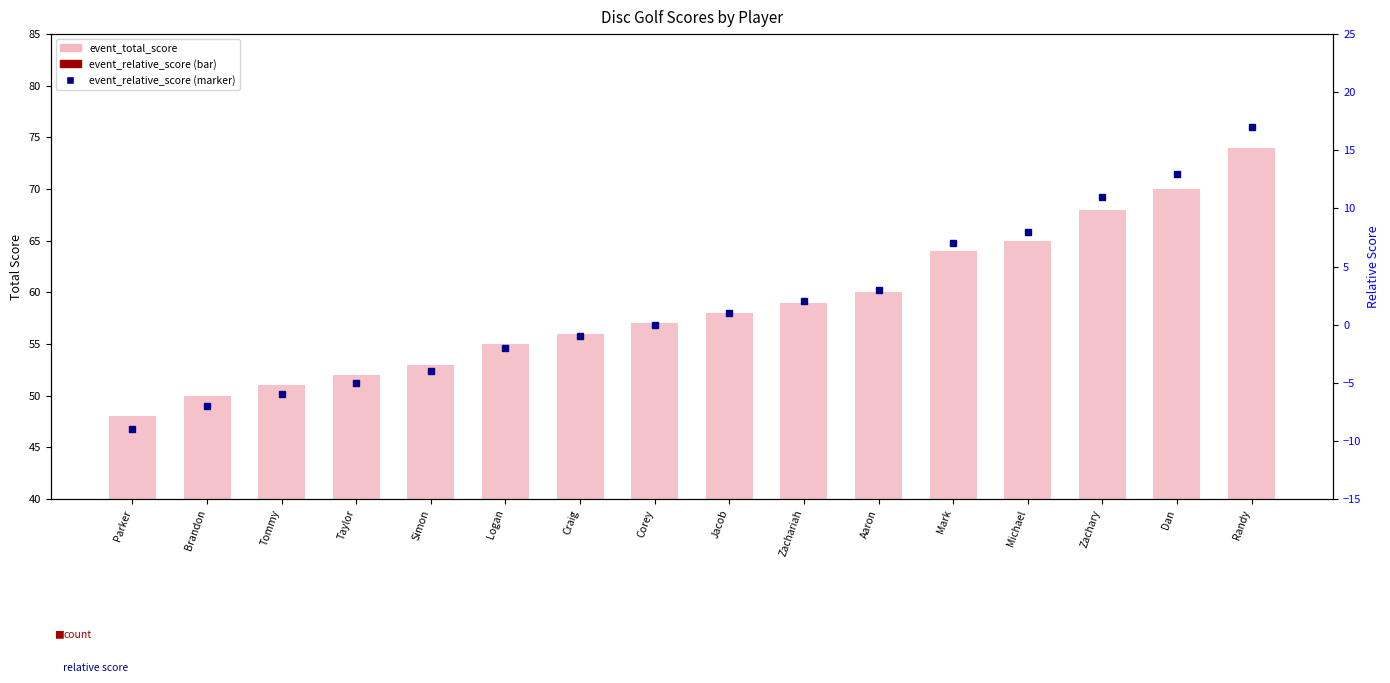

At how many categories does at least one series exceed 3?

16